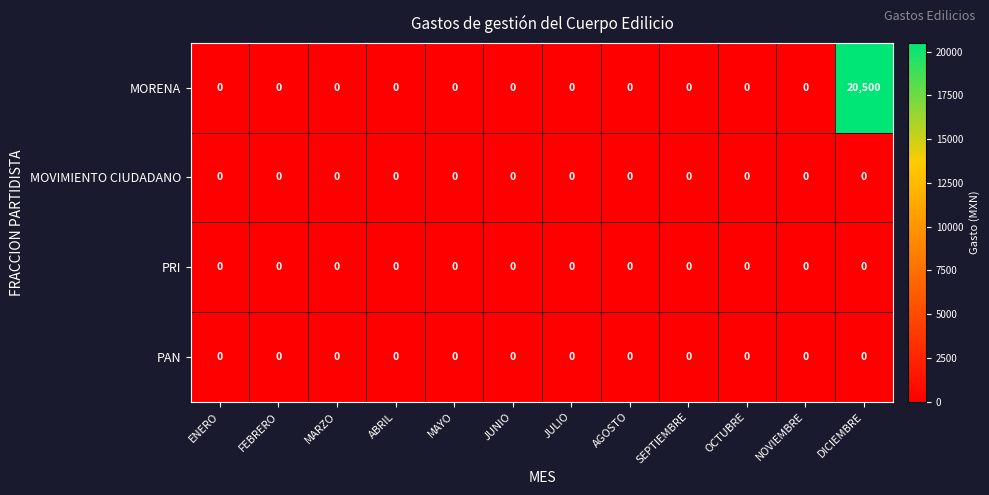

At which category is the sum across all series the highest?

DICIEMBRE